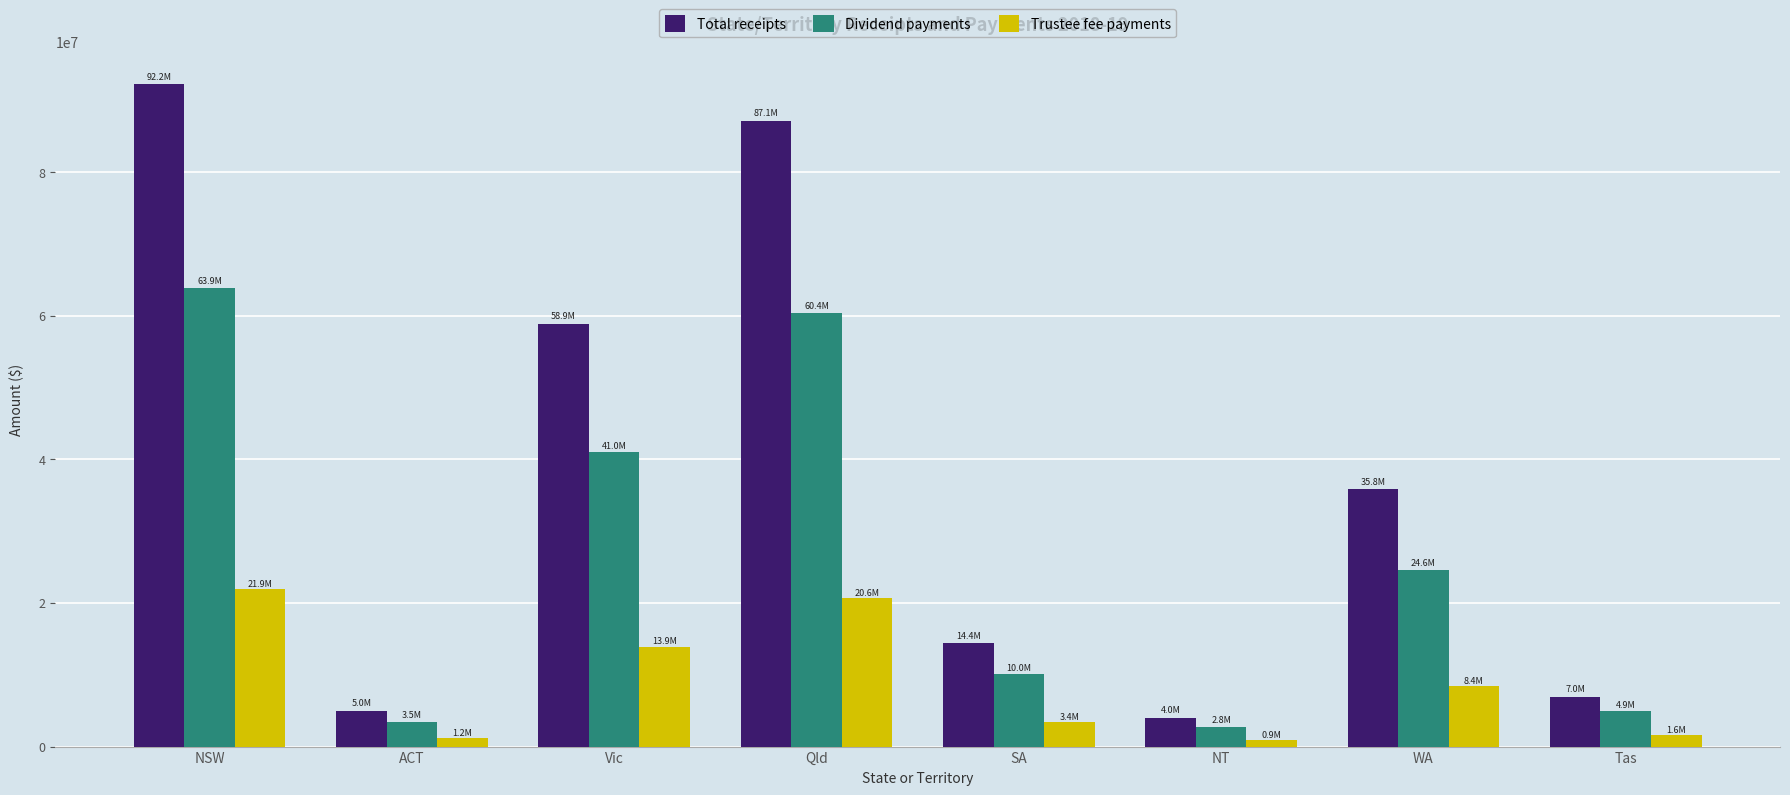

What is the difference between the second highest and second lowest values in the Dividend payments series?

56967395.4